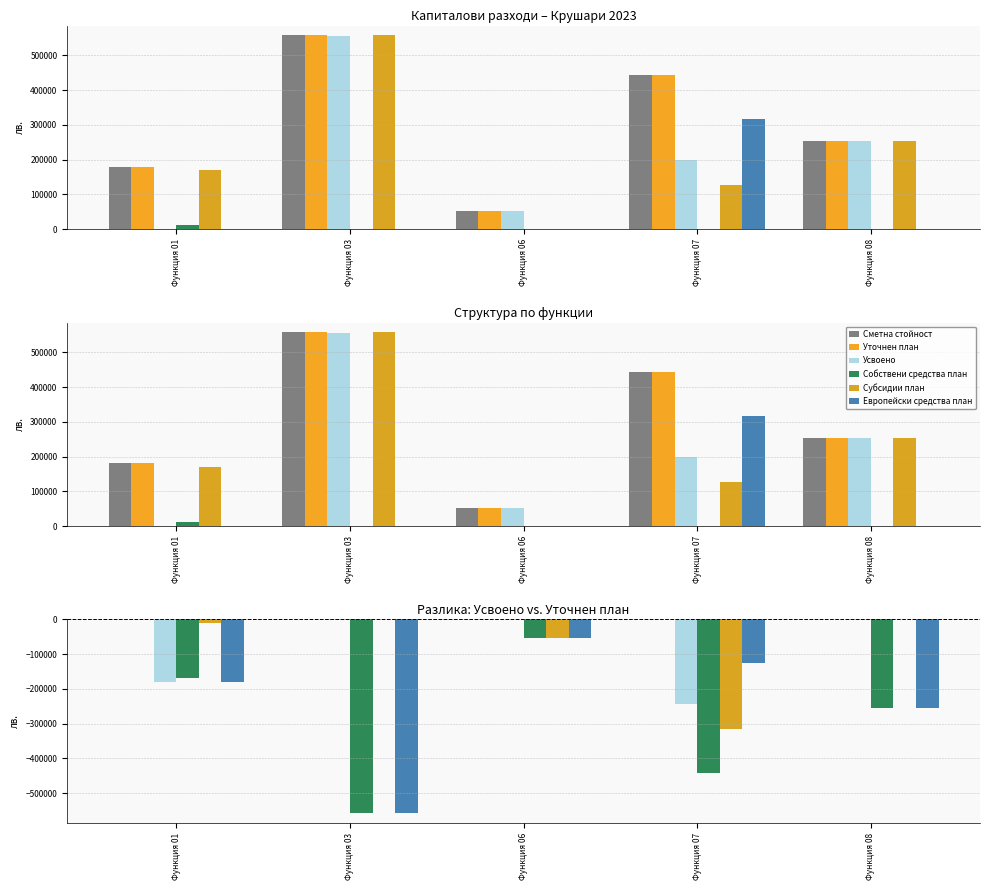

The value of Европейски средства план at Функция 01 is -113892. True or false?

False